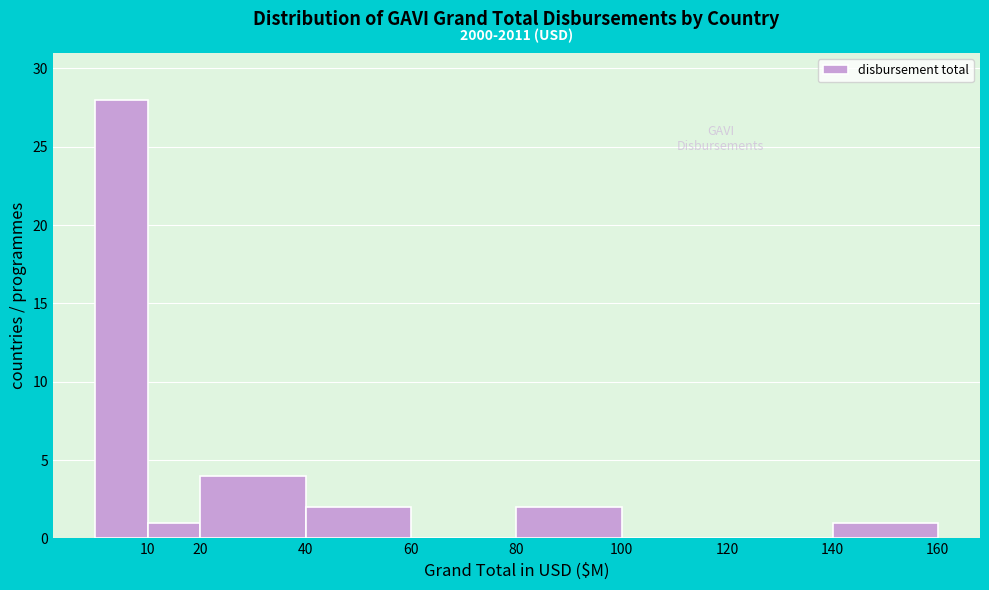

Which range on the x-axis has the tallest bar?

0 to 10